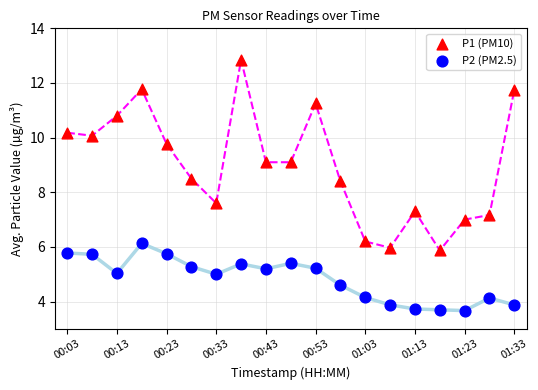

Which series reaches the minimum Y coordinate?

P2 (PM2.5)